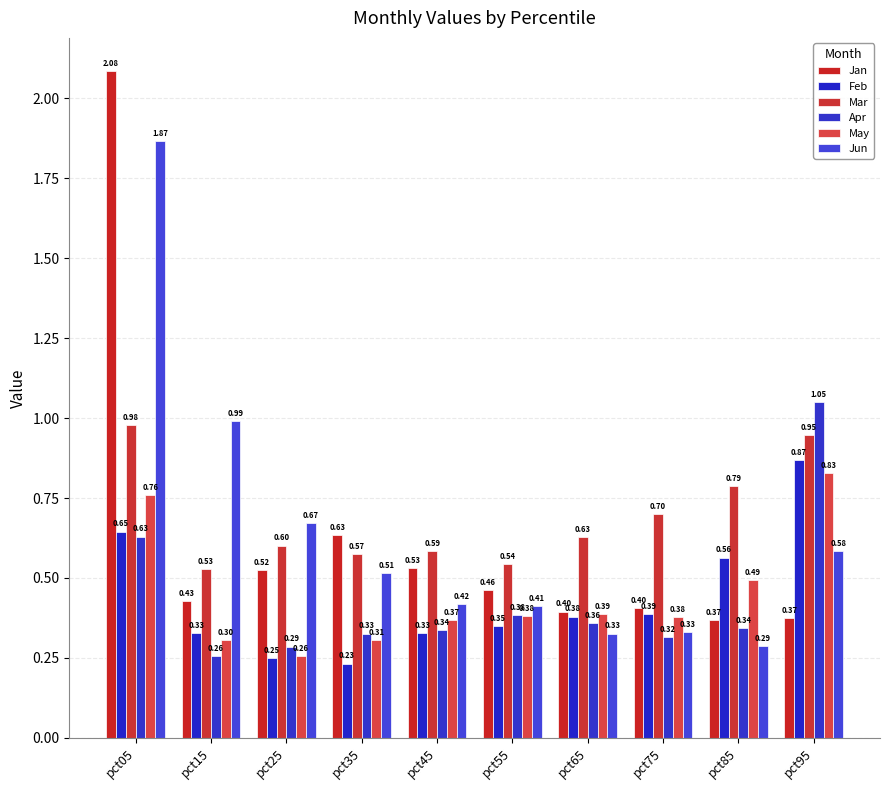

Is it true that Feb equals 1.2 at pct95?

False